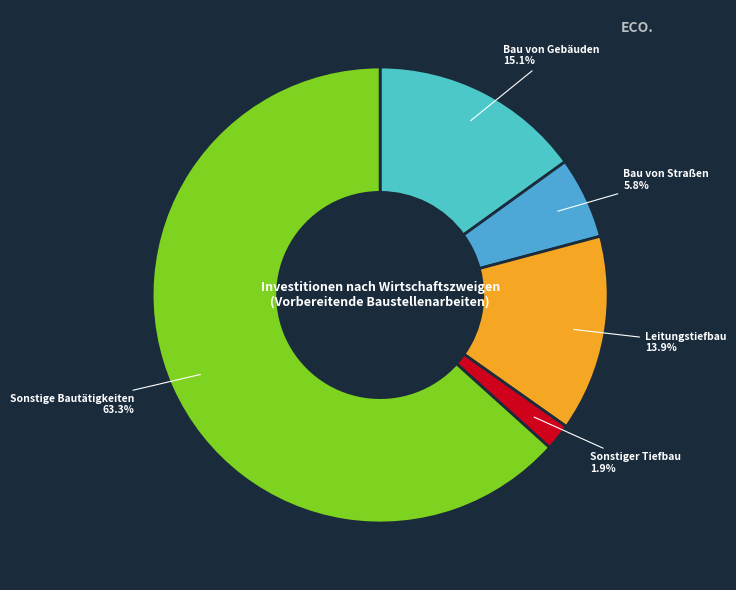

What percentage do Sonstige Bautätigkeiten and Bau von Straßen together represent?

69.1%